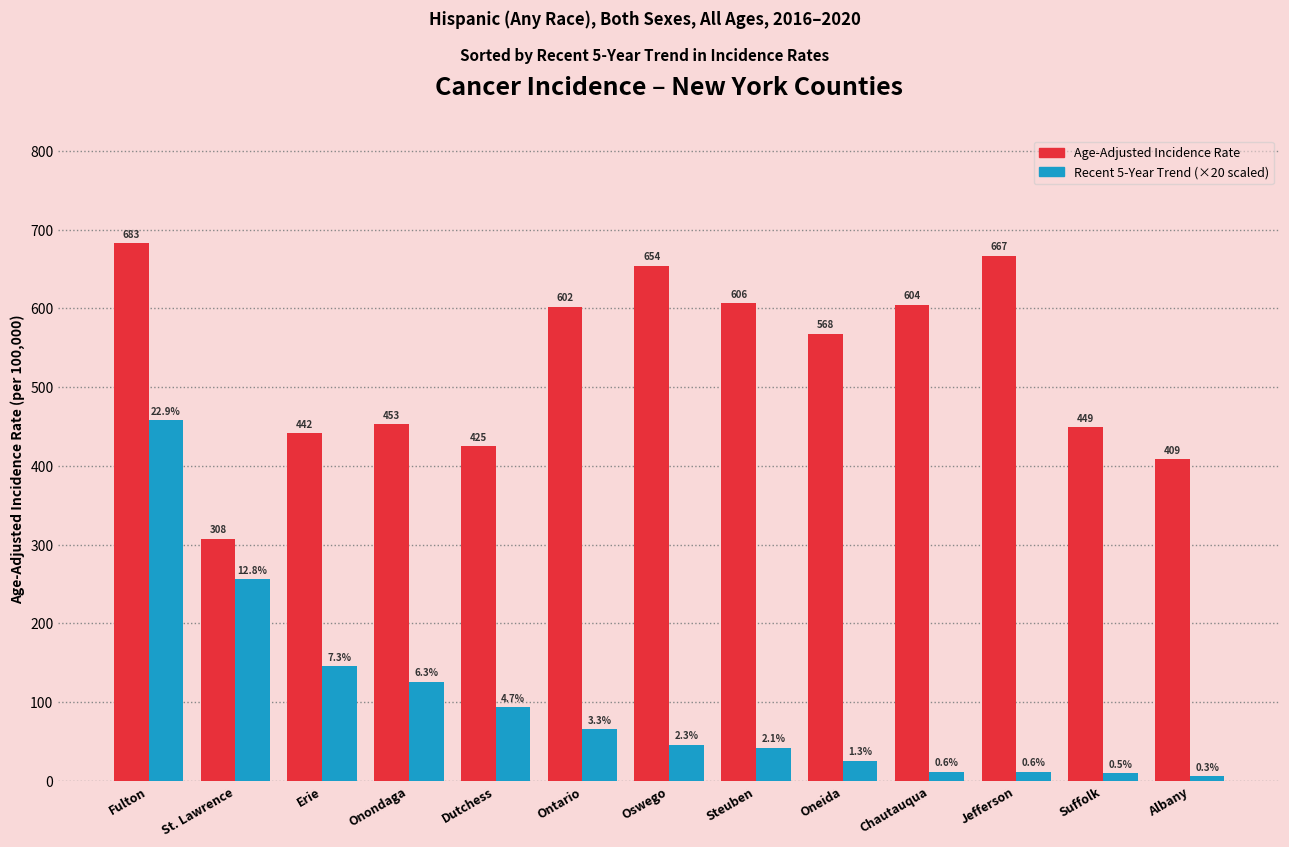

What is the difference between the Recent 5-Year Trend (×20 scaled) values at Oswego and Dutchess?

48.0